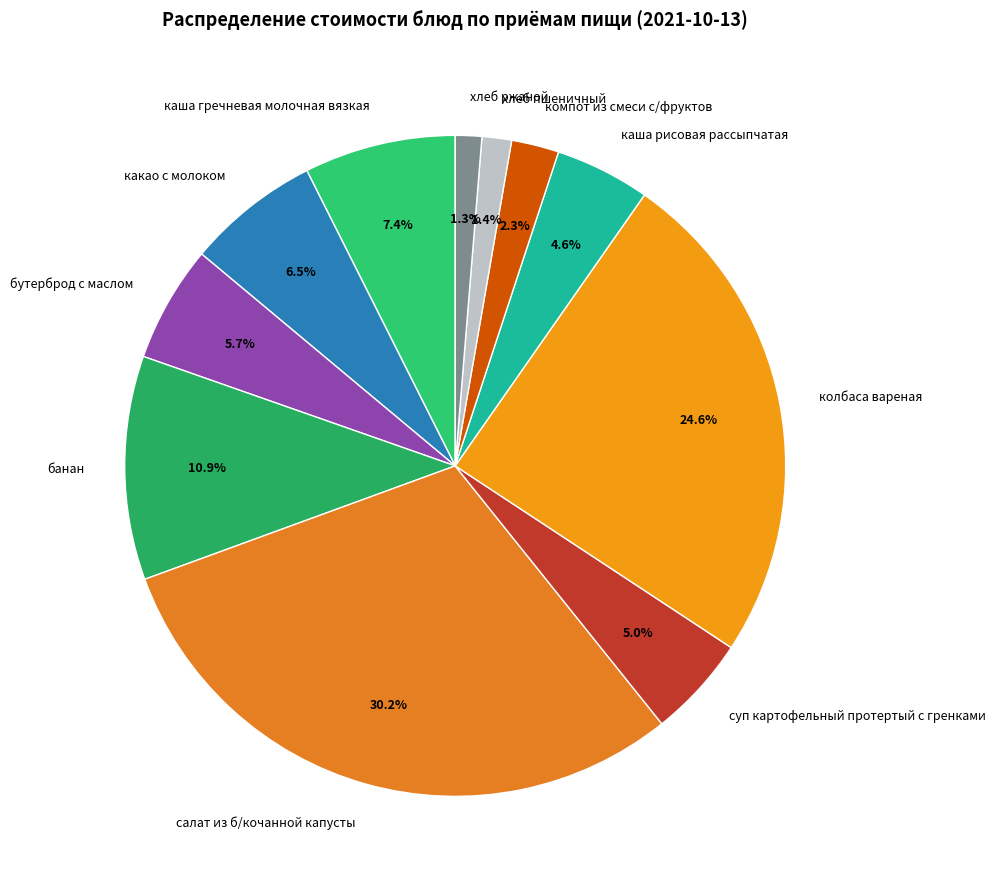

Is there any slice that represents more than half of the pie?

No